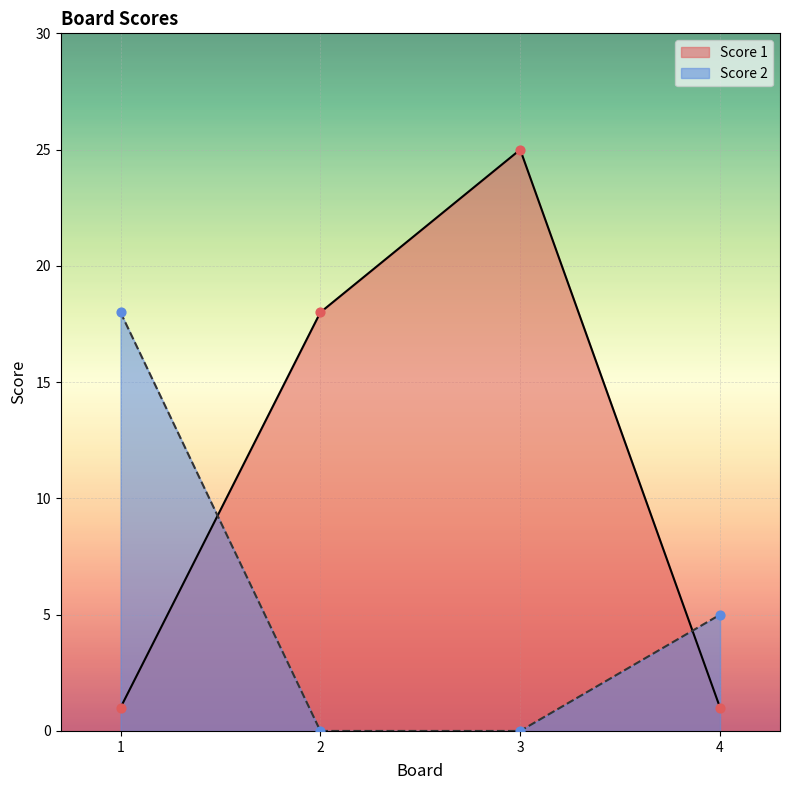

At which category is the sum across all series the highest?

3